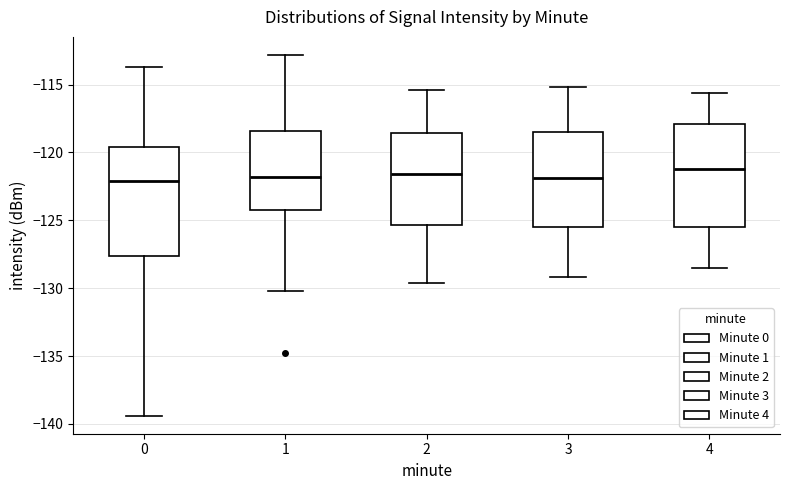

Reading left to right, read every box against the y-axis: the position of its median line, the range the box covers, and the ends of its whiskers. The values are not printed on the chart, so give them approximately, as read against the axis.

0: median -122.0, box -127.5 to -119.5, whiskers -139.5 to -113.5
1: median -122.0, box -124.0 to -118.5, whiskers -130.0 to -113.0
2: median -121.5, box -125.5 to -118.5, whiskers -129.5 to -115.5
3: median -122.0, box -125.5 to -118.5, whiskers -129.0 to -115.0
4: median -121.0, box -125.5 to -118.0, whiskers -128.5 to -115.5